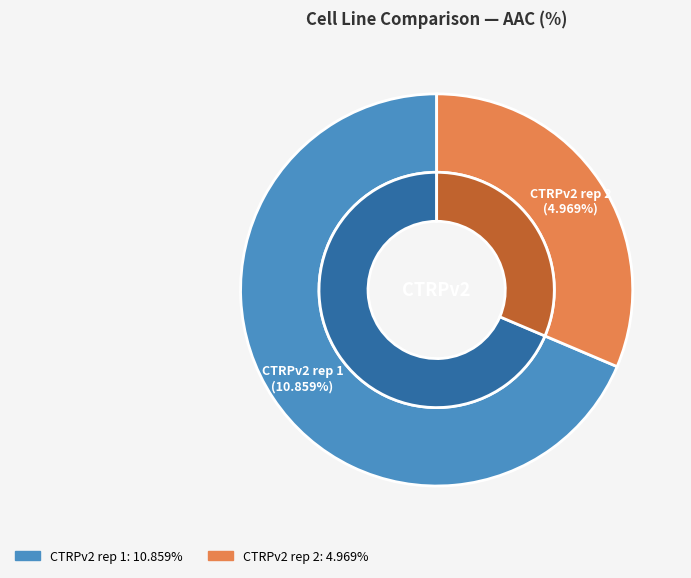

Count the number of slices in the pie.

2